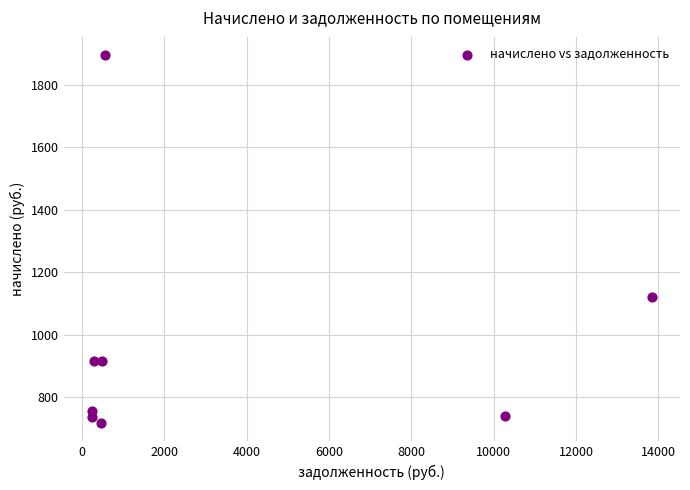

What Y value in the scatter plot is closest to 1306?

1121.0